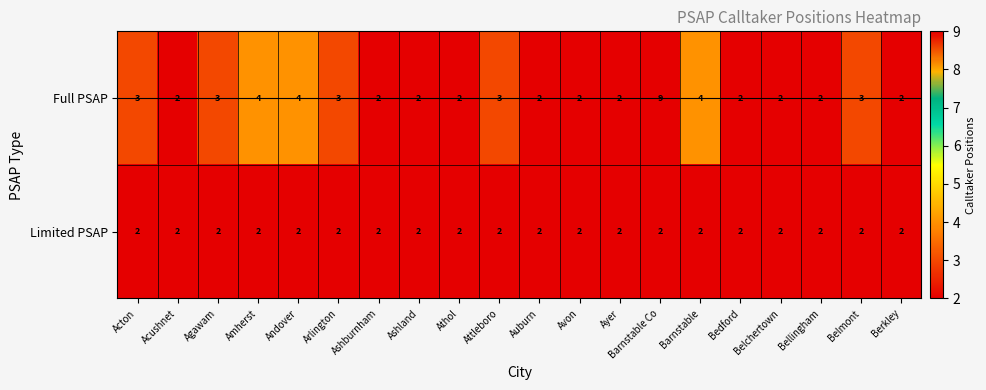

The Full PSAP series shows 3 at Ayer. True or false?

False